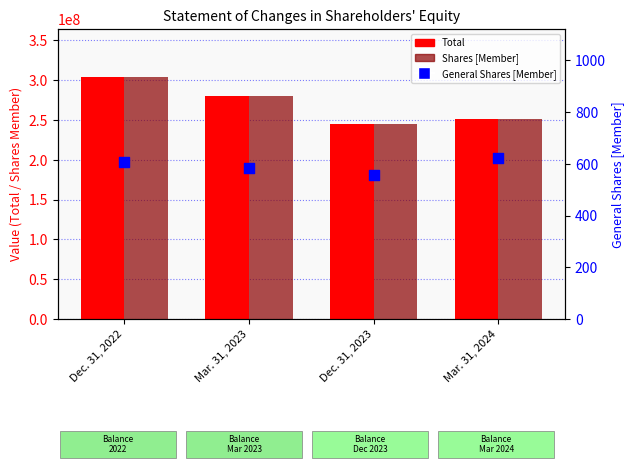

Which series has the largest total across all categories?

Total